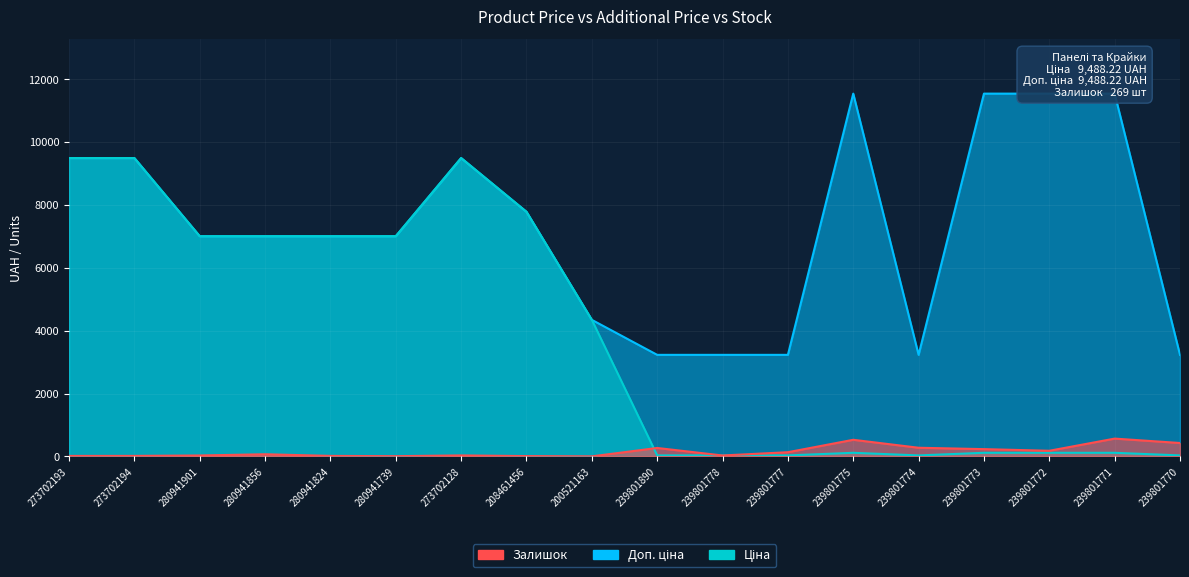

Where is Залишок nearest to the value 284?

239801774